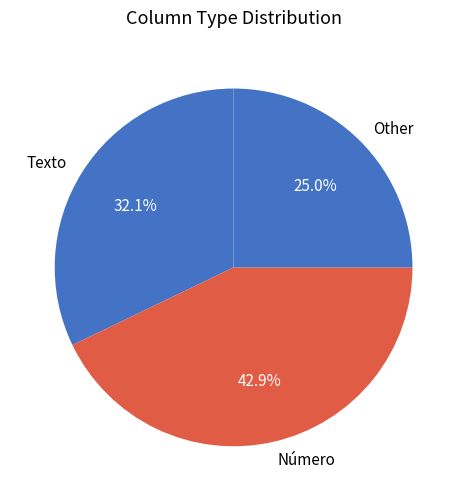

Which slice is the largest?

Número